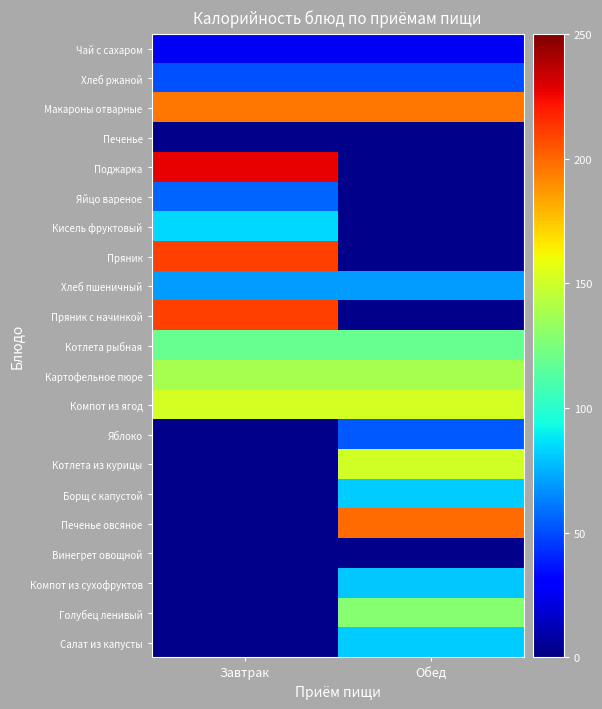

Is it true that Хлеб ржаной equals 51.0 at Обед?

True